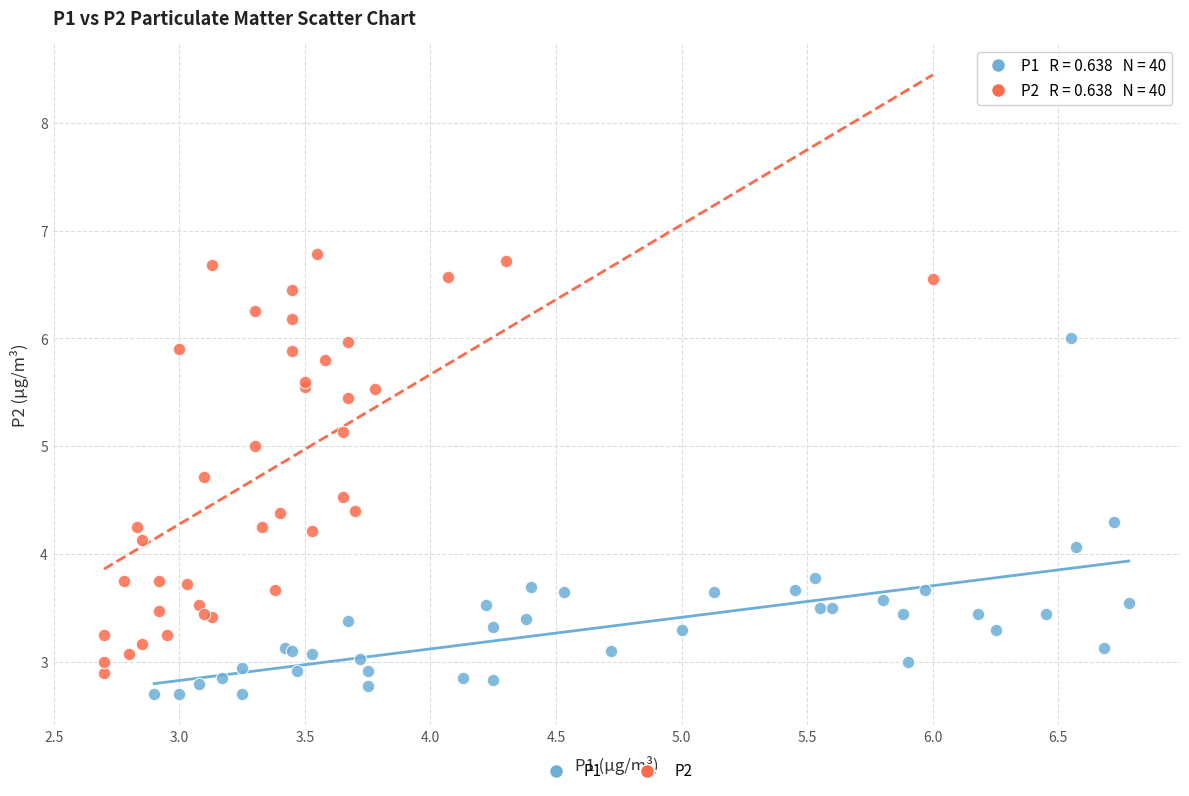

What are all the series names shown in the legend?

P1, P2